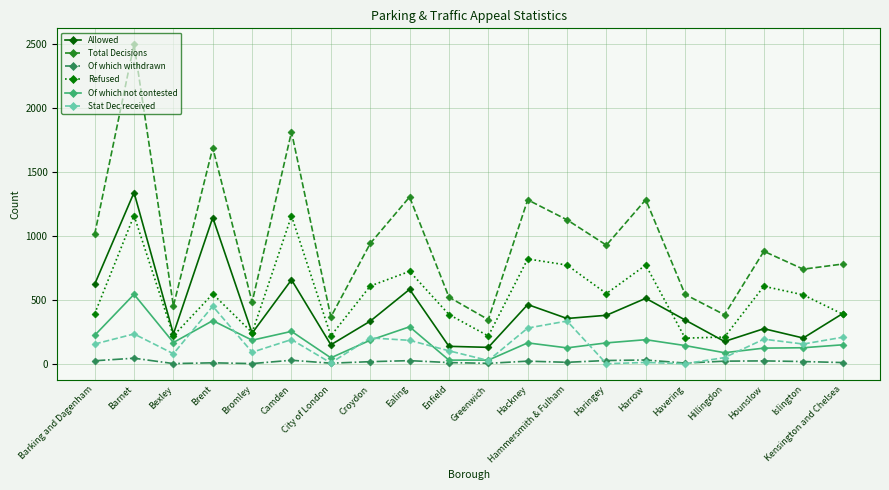

Is the value of Refused at Brent greater than the value of Total Decisions at Barnet?

No